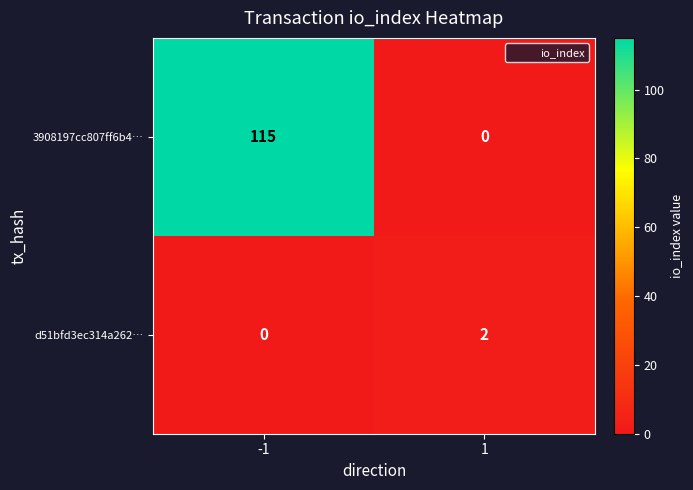

At -1, list the series in order from smallest to largest.

d51bfd3ec314a262…, 3908197cc807ff6b4…